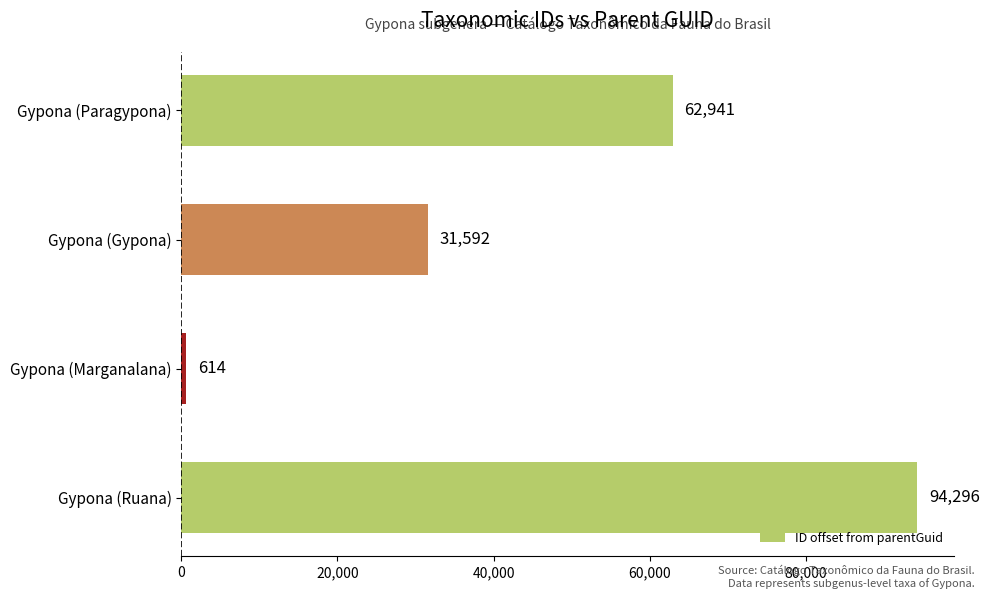

List the labels in order of value, smallest first.

Gypona (Marganalana), Gypona (Gypona), Gypona (Paragypona), Gypona (Ruana)